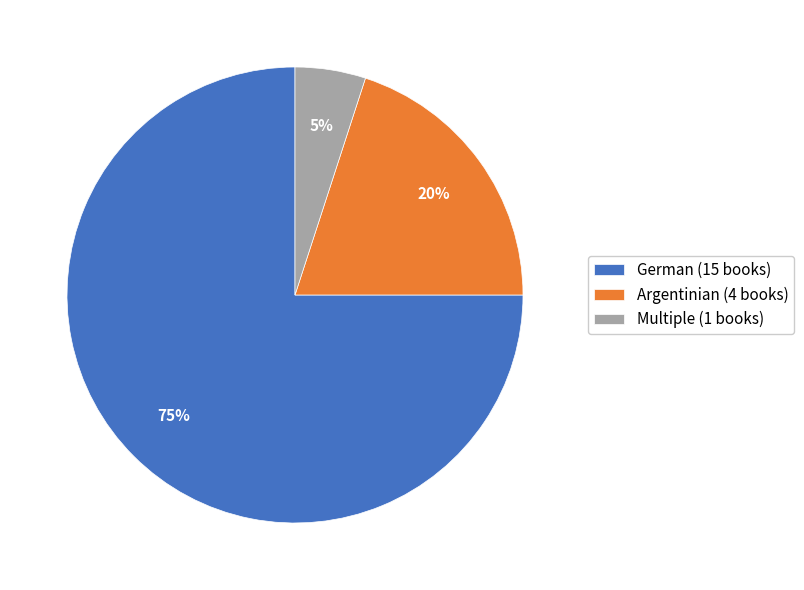

True or false: German accounts for 75% of the total.

True